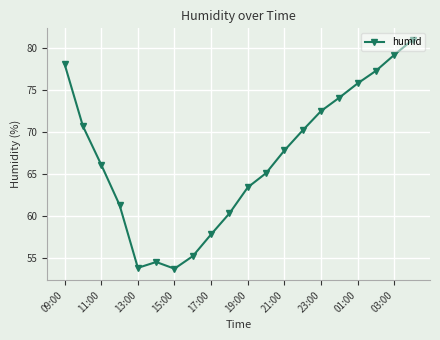

What is the difference between the second highest and second lowest values?

25.4